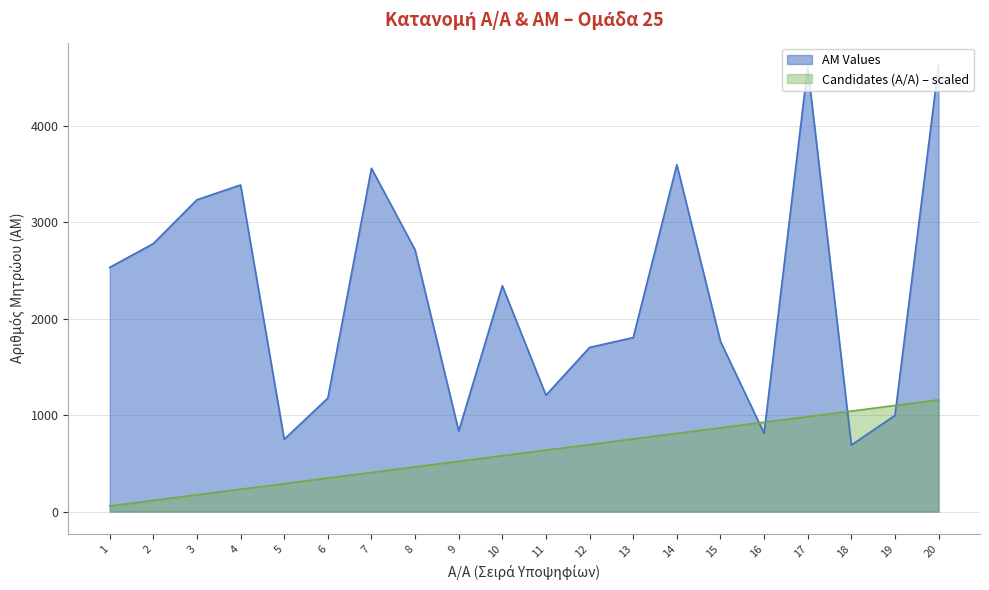

List the labels in order of Candidates (A/A) value, smallest first.

1, 2, 3, 4, 5, 6, 7, 8, 9, 10, 11, 12, 13, 14, 15, 16, 17, 18, 19, 20